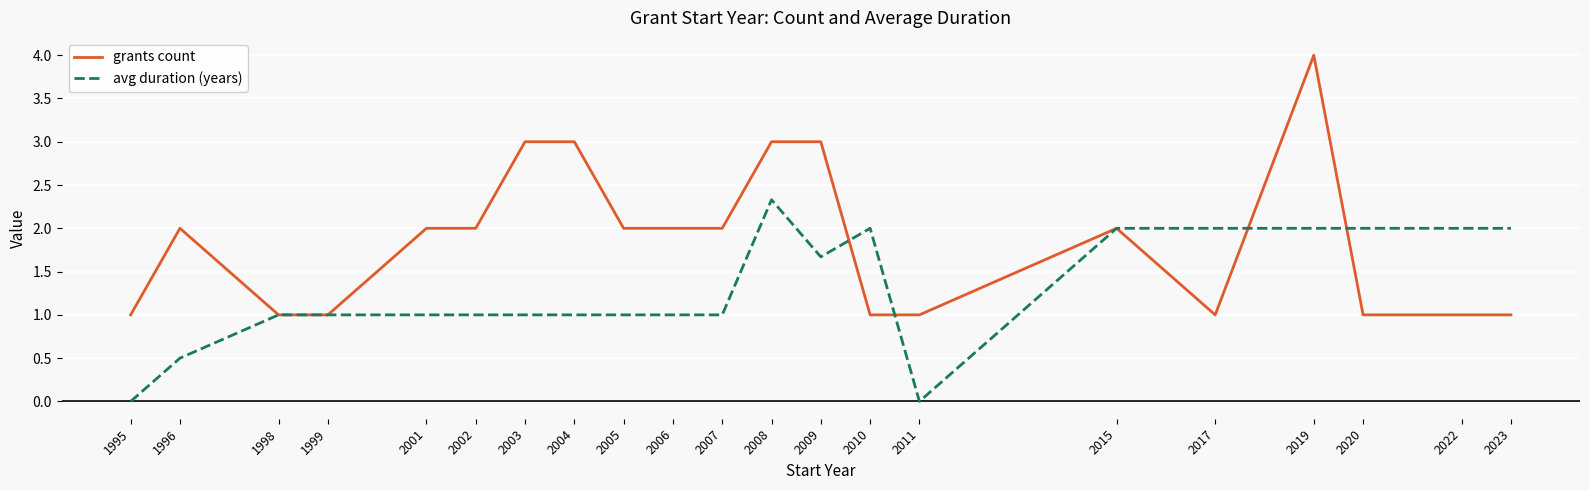

What value does the avg duration (years) series have at 2003?

1.0